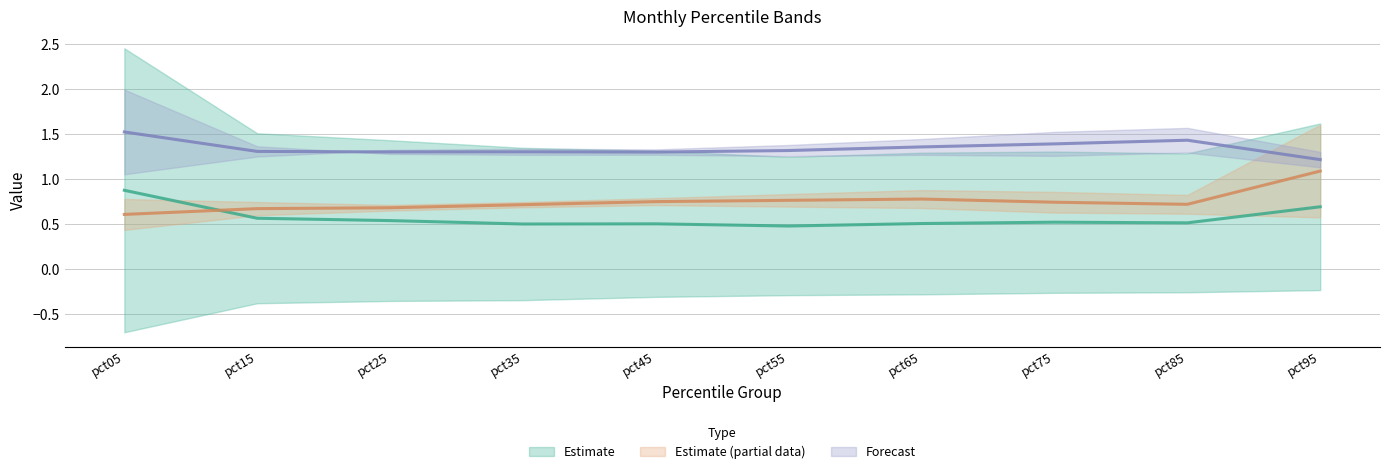

Which series has the widest spread of values?

Estimate (partial data) (mid)